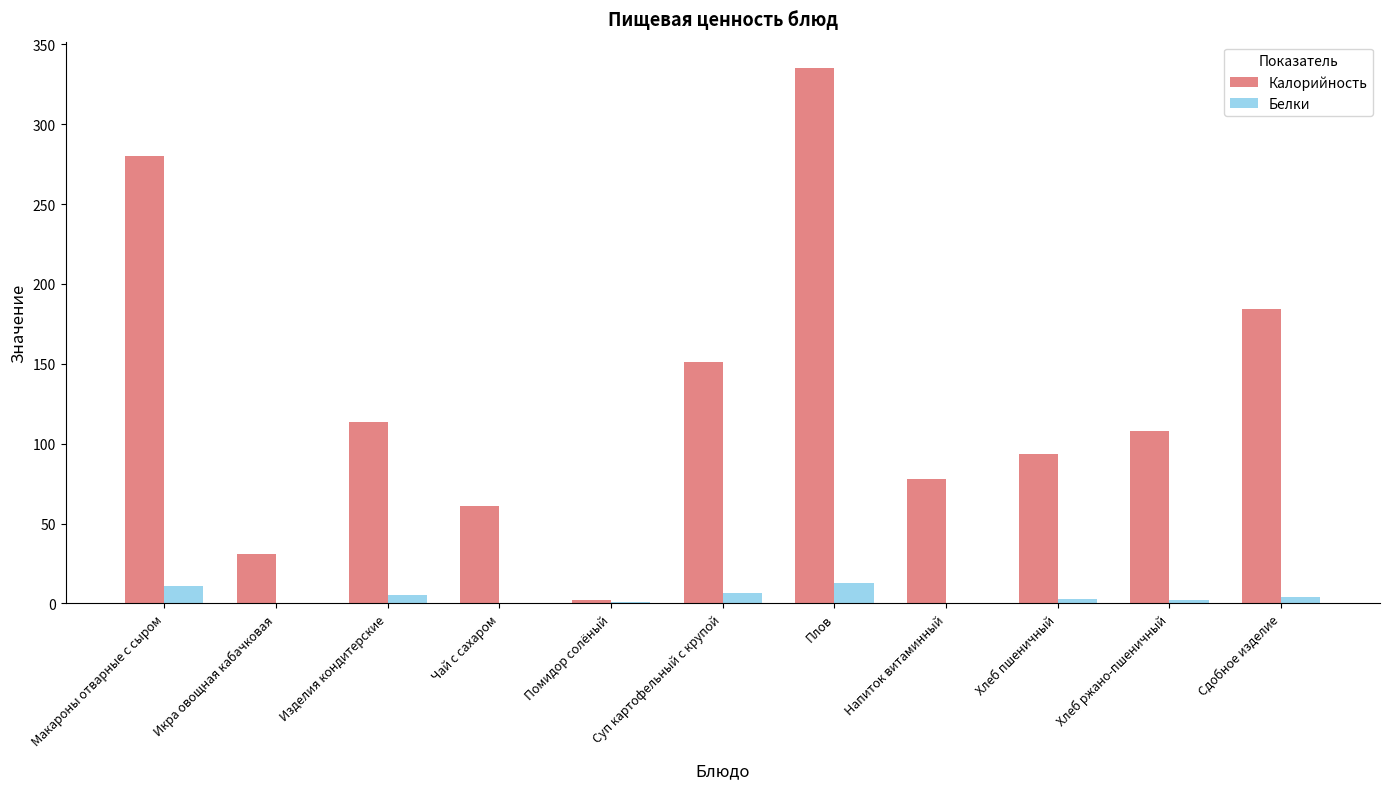

How many series are shown in this chart?

2